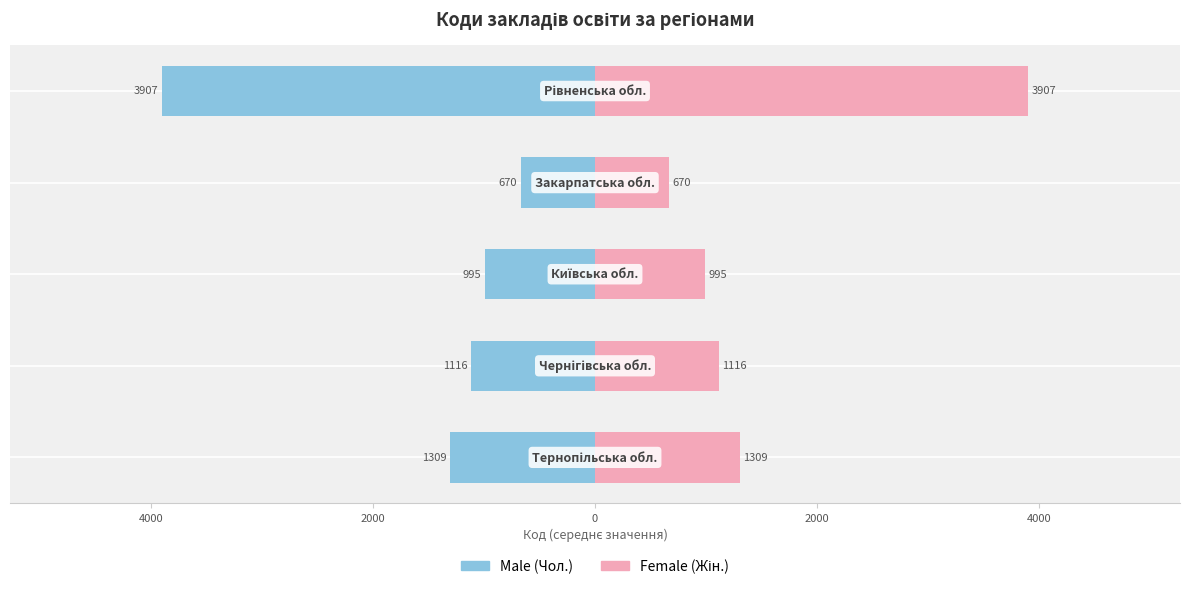

Reading left to right, extract all data points from this chart.

Male: -1309.3	-1115.7	-995.3	-670.0	-3907.0
Female: 1309.3	1115.7	995.3	670.0	3907.0